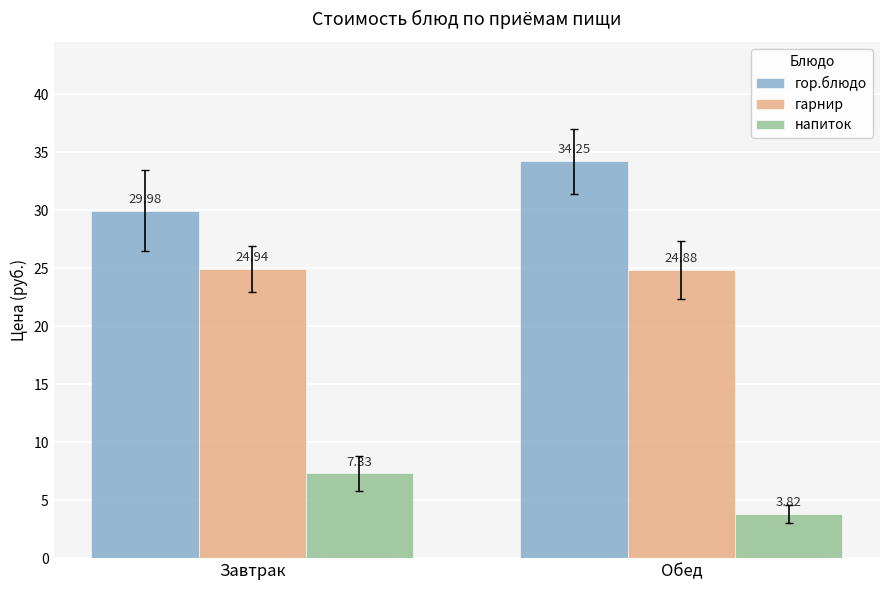

The value of гор.блюдо at Завтрак is 10.4. True or false?

False